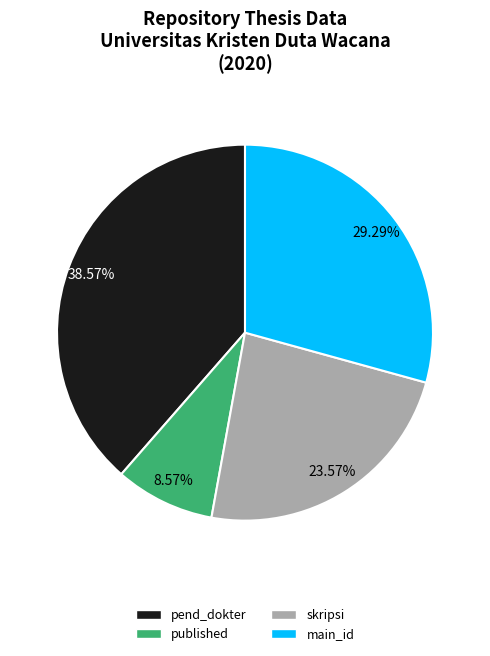

How many slices are in this pie chart?

4